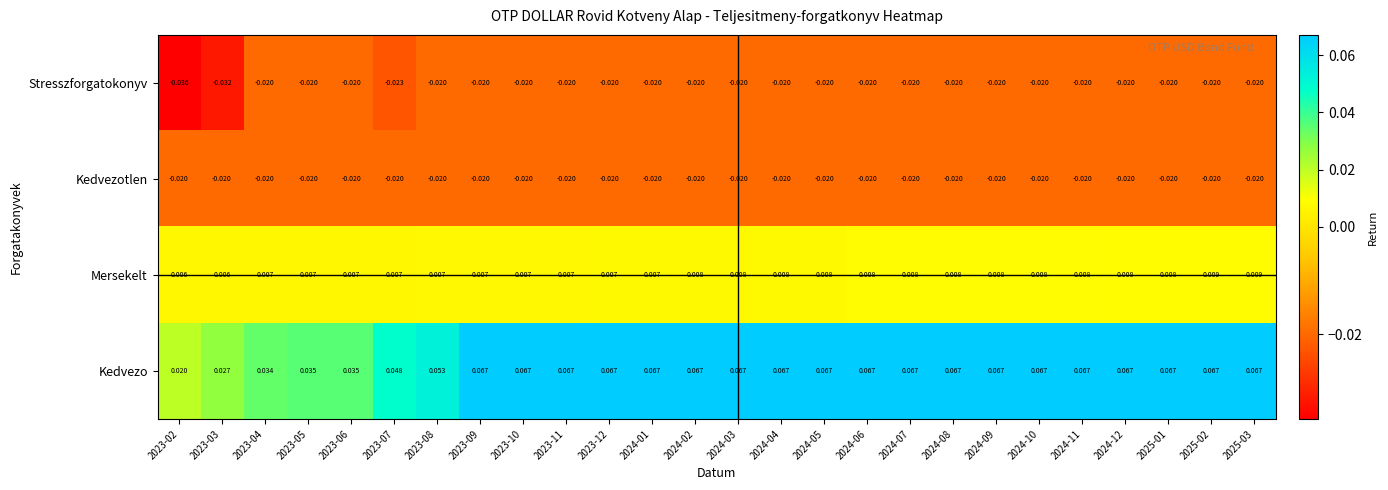

Between 2023-06 and 2023-08, which series saw the biggest shift?

Kedvezo